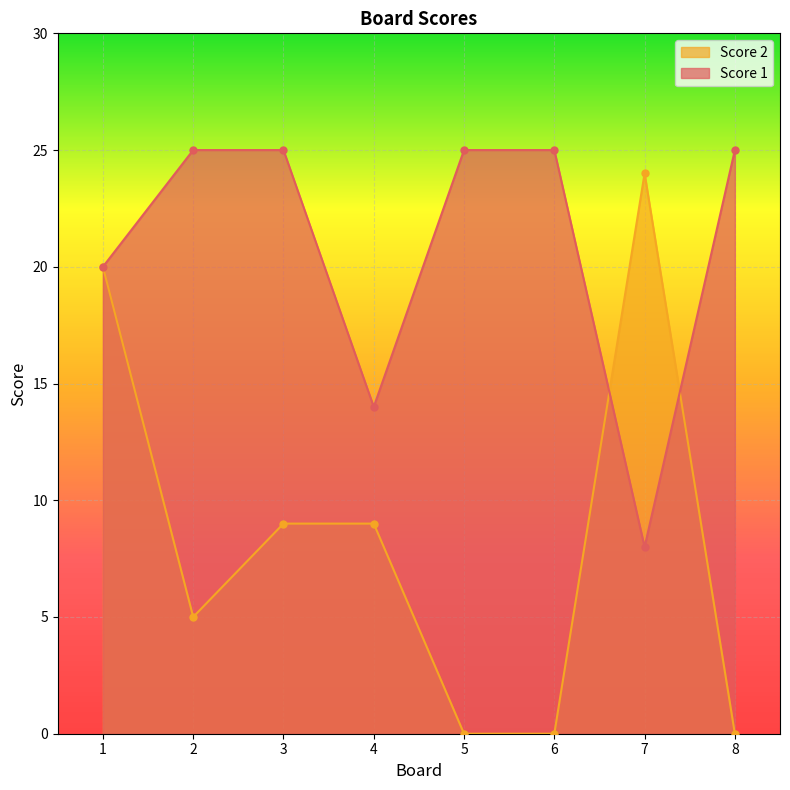

How many intersections are there between Score 1 and Score 2?

2